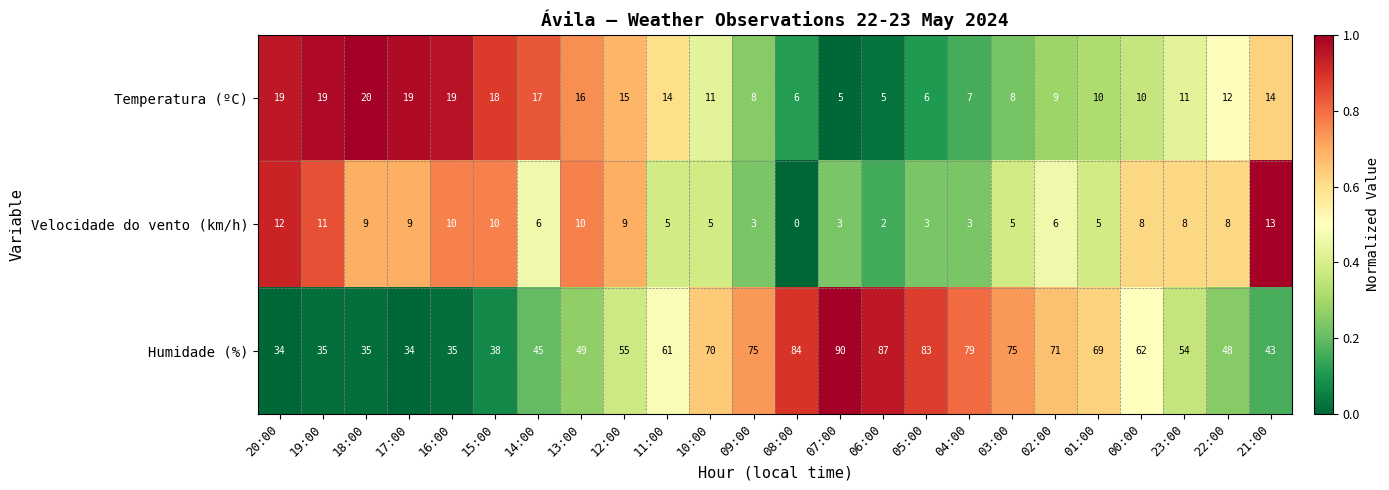

What is the sum of all Velocidade do vento (km/h) values?

163